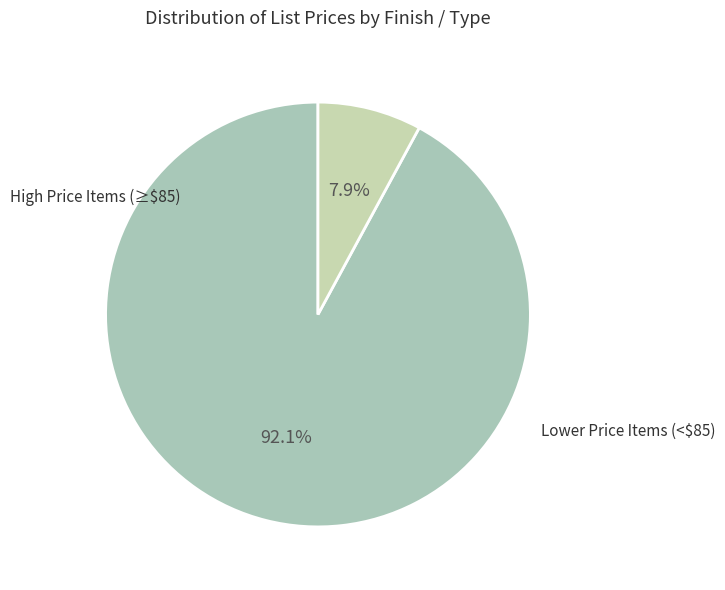

Count the number of slices in the pie.

2